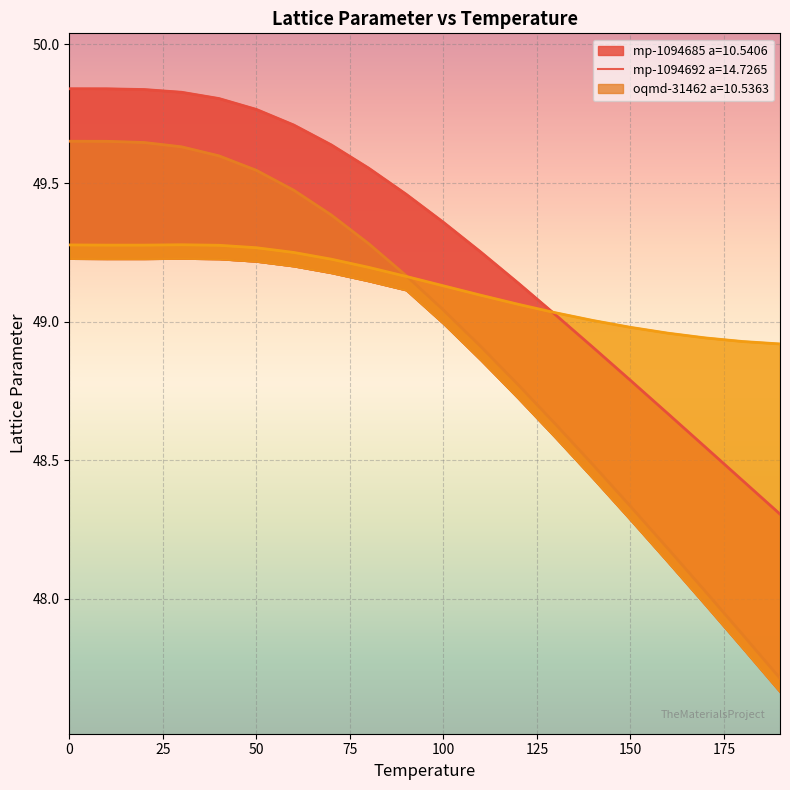

Where is mp-1094685 a=10.5406 nearest to the value 49?

130.0